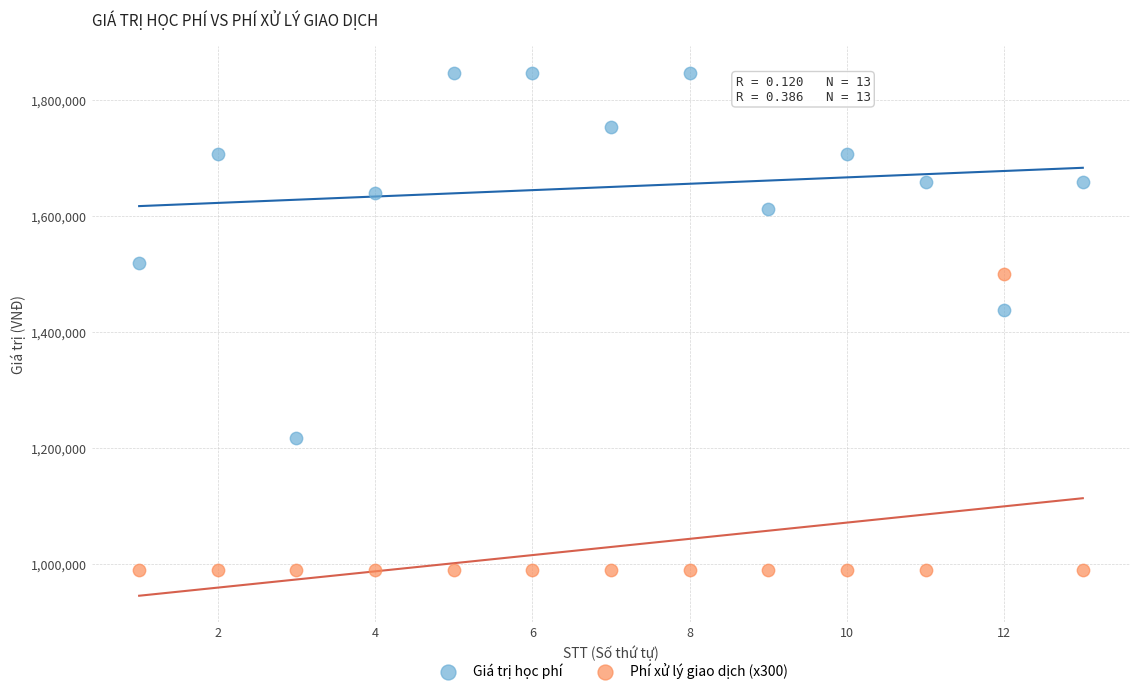

Which series contains the highest Y value?

Giá trị học phí